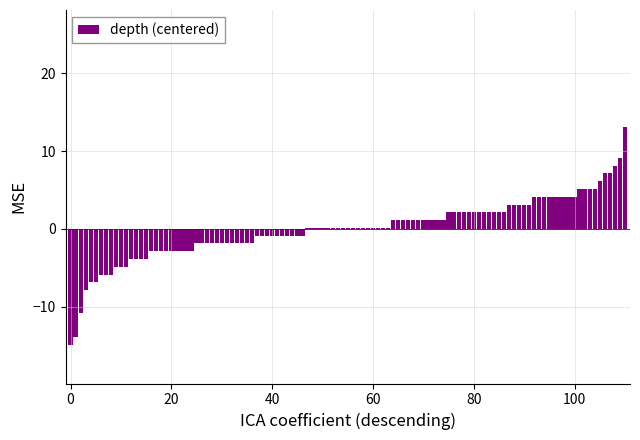

What is the minimum value shown in the chart?

-14.9